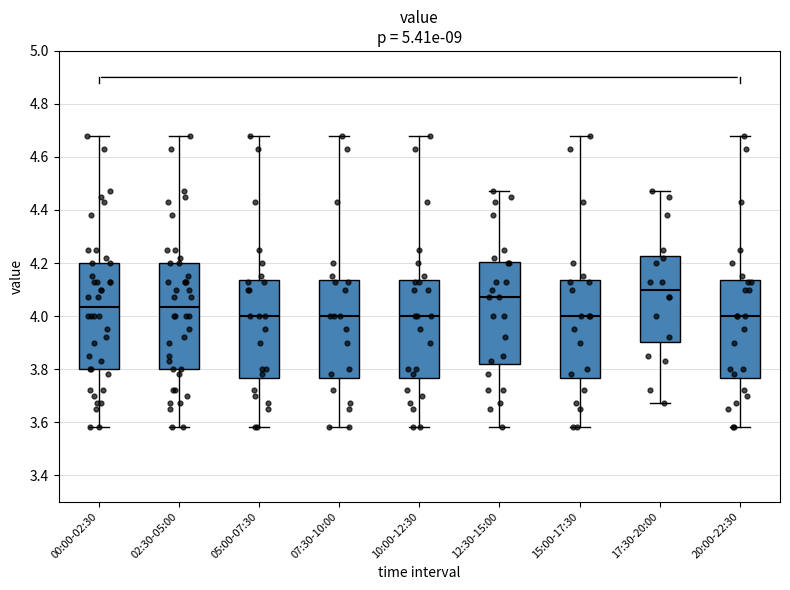

Where does the lower whisker of the box for 20:00-22:30 end on the y-axis? The values are not printed on the chart, so give them approximately, as read against the axis.

3.58